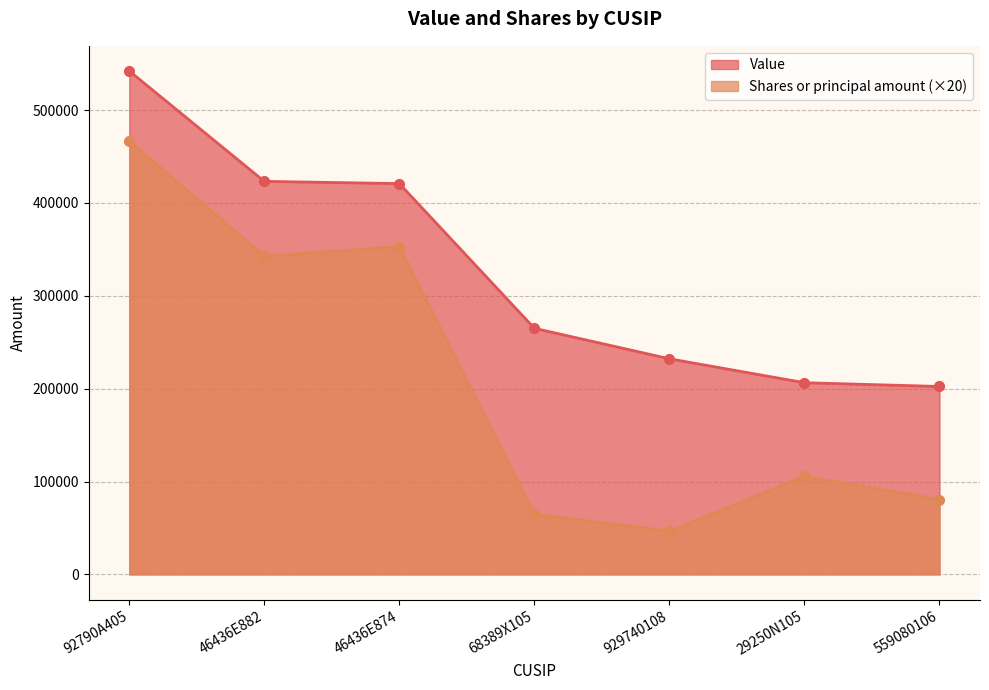

Reading left to right, transcribe all the data shown in this chart.

Value: 92790A405=542095	46436E882=423235	46436E874=420833	68389X105=265001	929740108=232164	29250N105=206409	559080106=202346
Shares or principal amount: 92790A405=466720	46436E882=342700	46436E874=352900	68389X105=64840	929740108=46520	29250N105=105580	559080106=80600